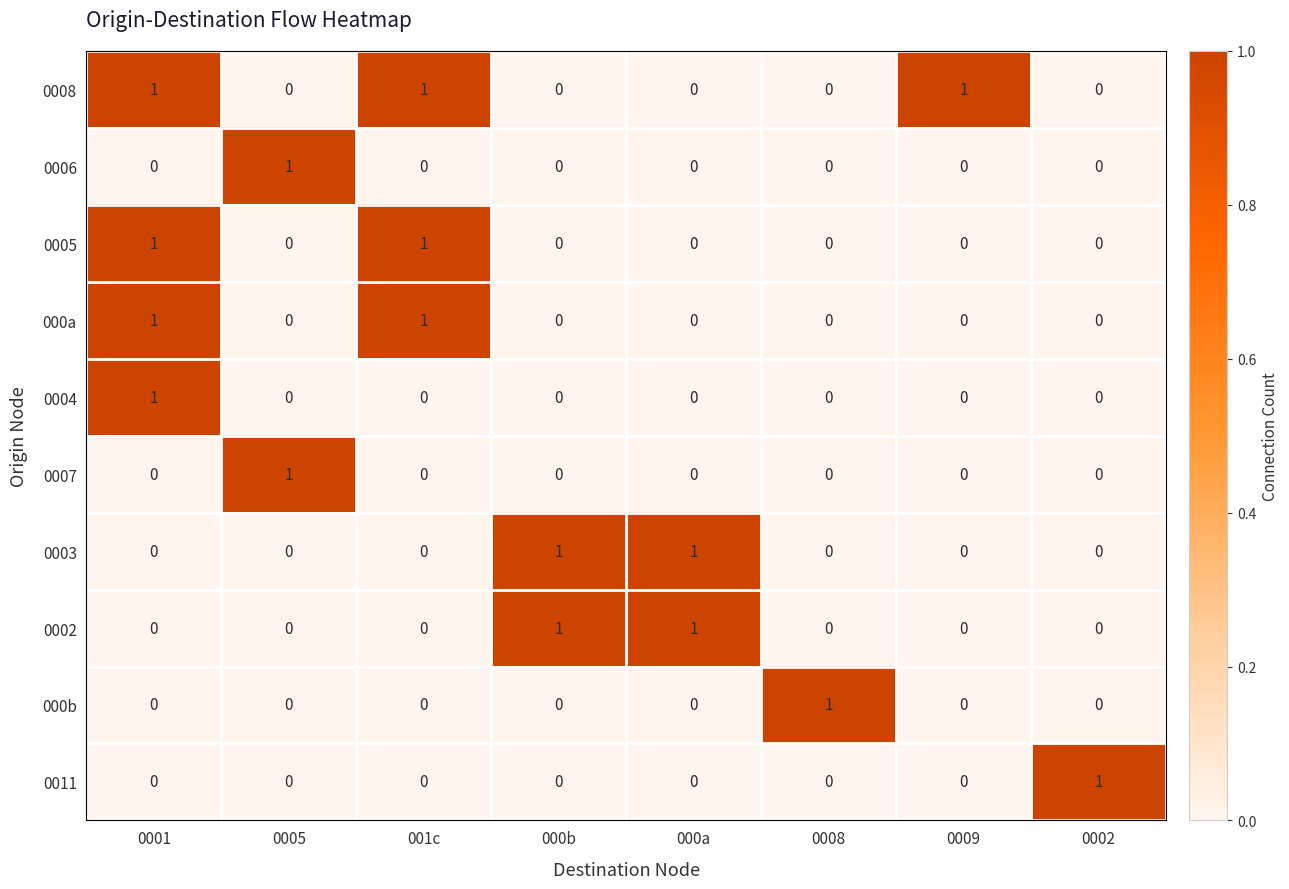

What is the total value across all series at 001c?

3